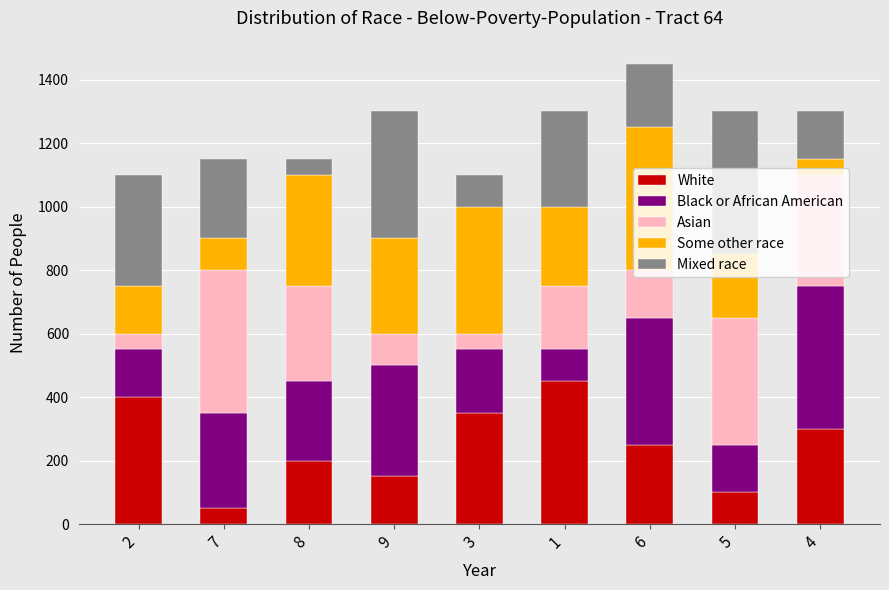

What is the maximum value for White?

450